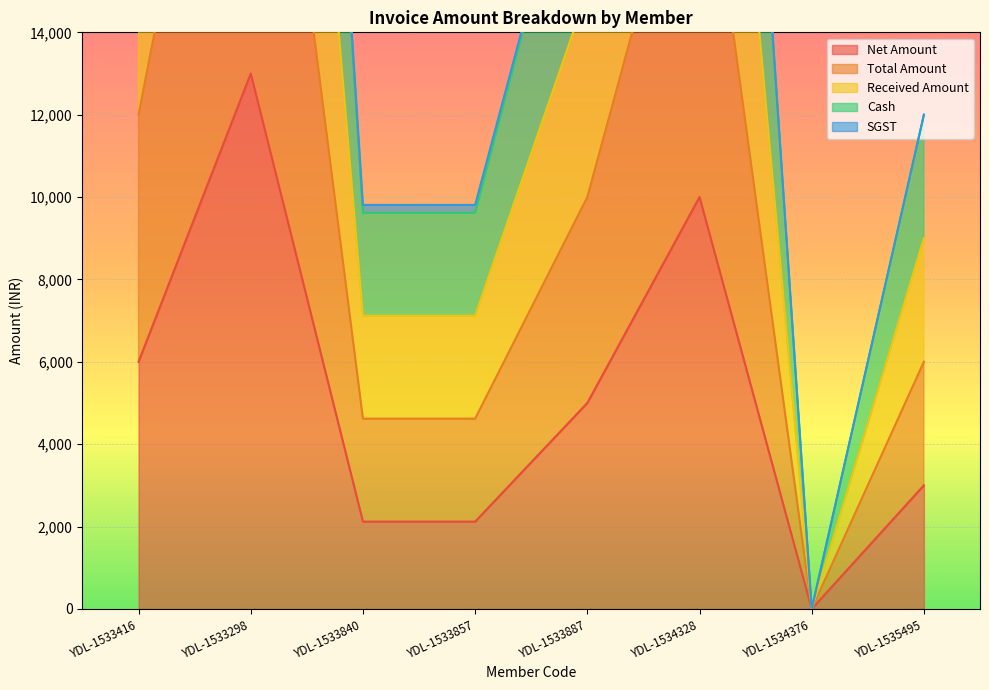

True or false: Total Amount and Net Amount intersect in this chart.

False